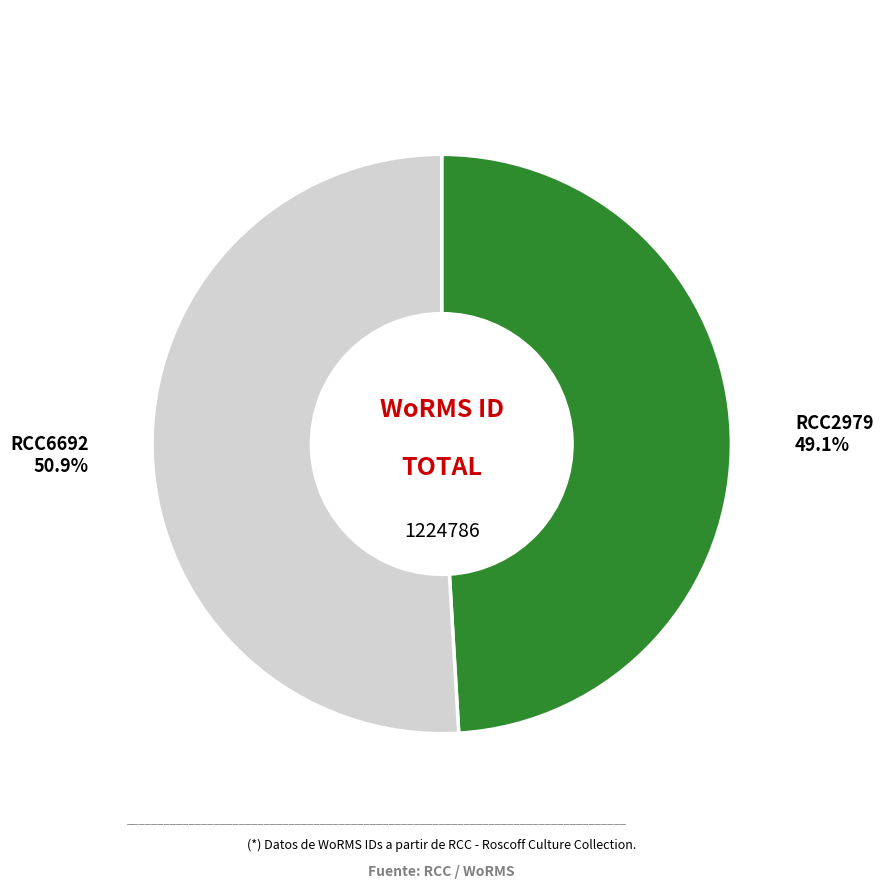

Which category has the biggest portion of the pie?

RCC6692